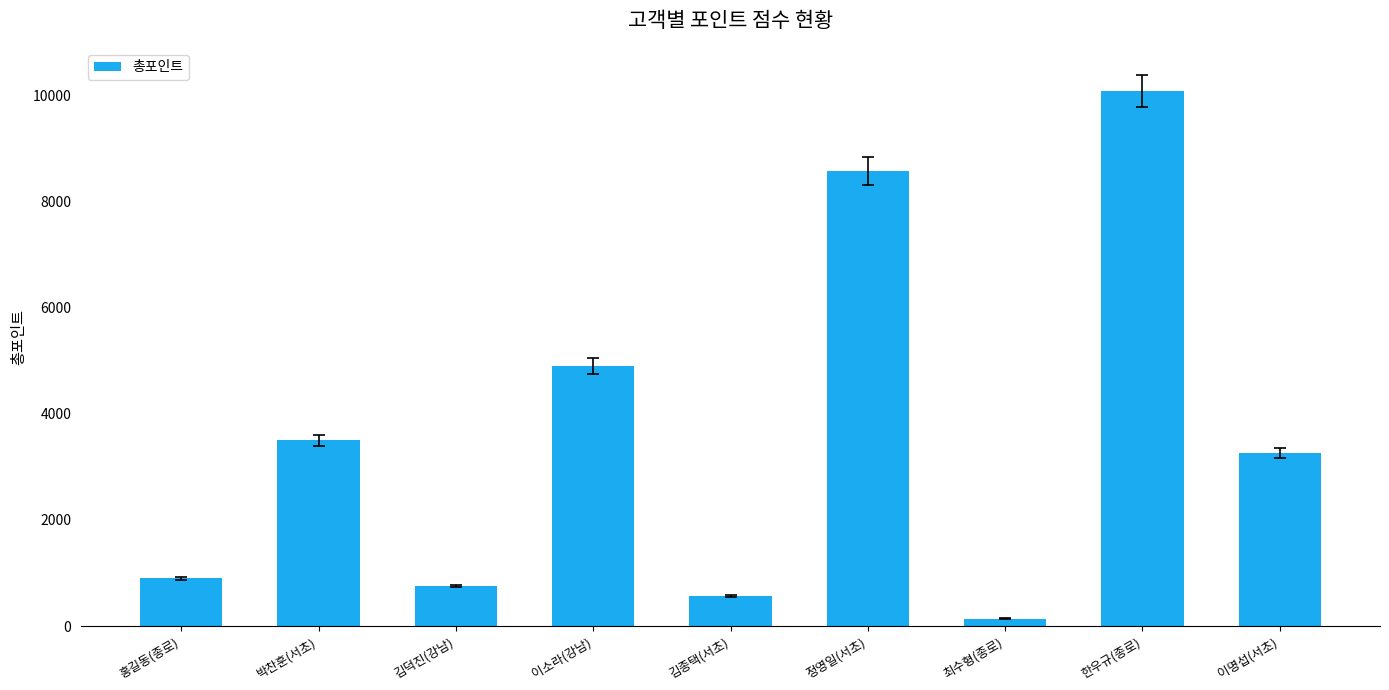

Where does the data first go above 3260?

박찬훈(서초)